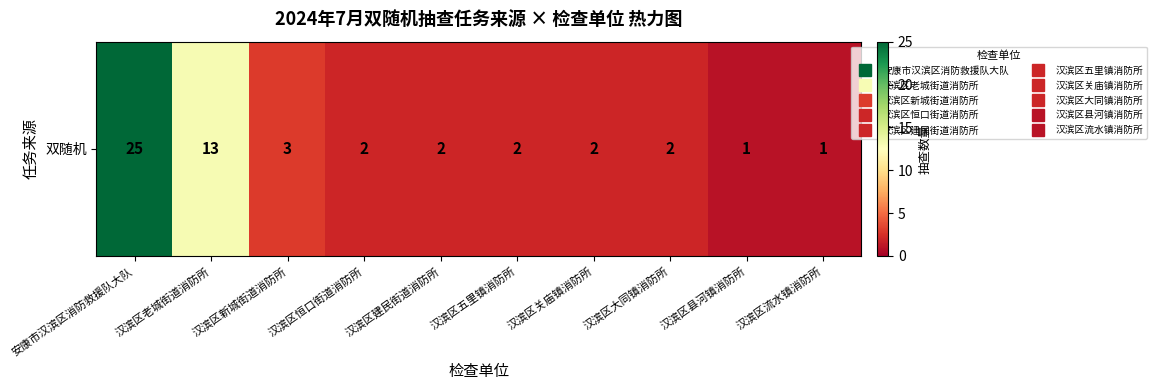

Is it true that the value at 汉滨区建民街道消防所 is 2?

True